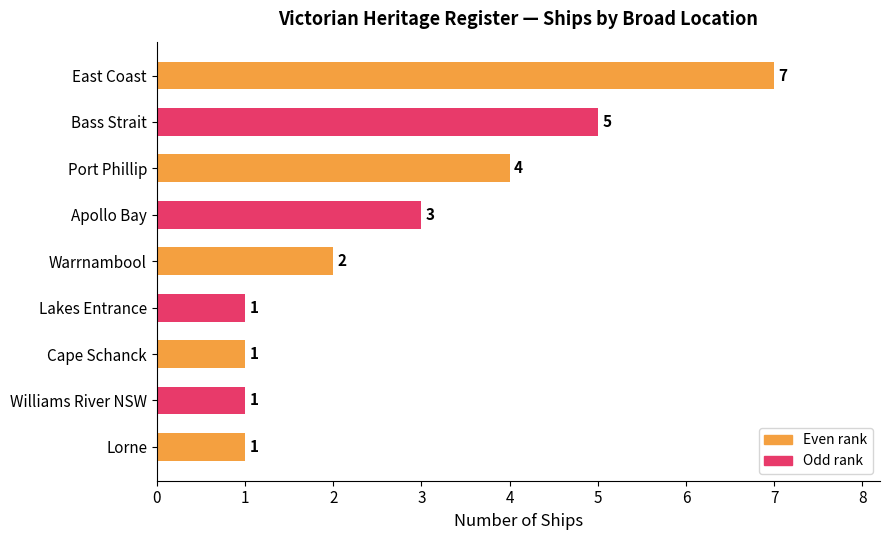

The value at Apollo Bay is 3. True or false?

True